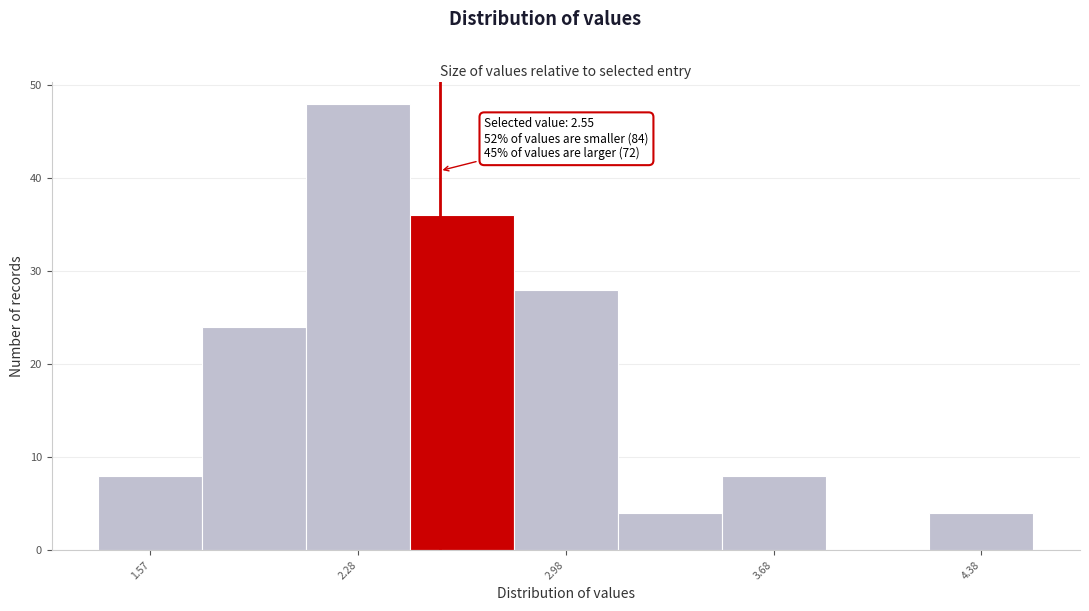

Read against the x-axis, roughly where is the centre of the tallest bar?

2.3